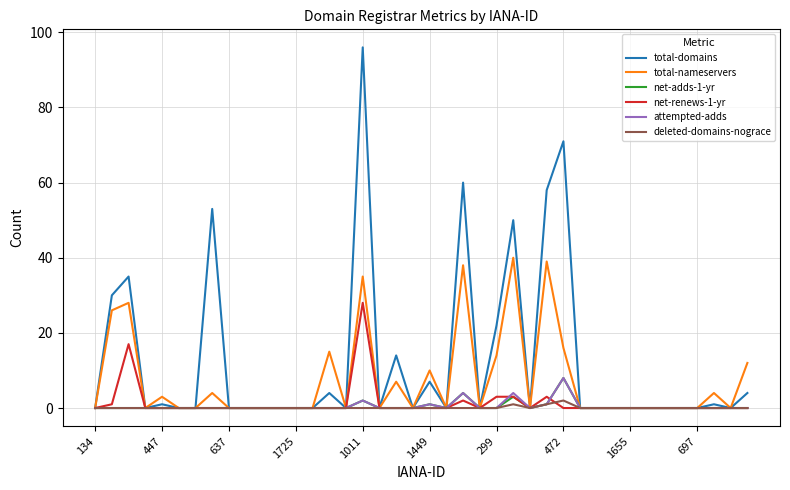

Which series has the largest total across all categories?

total-domains